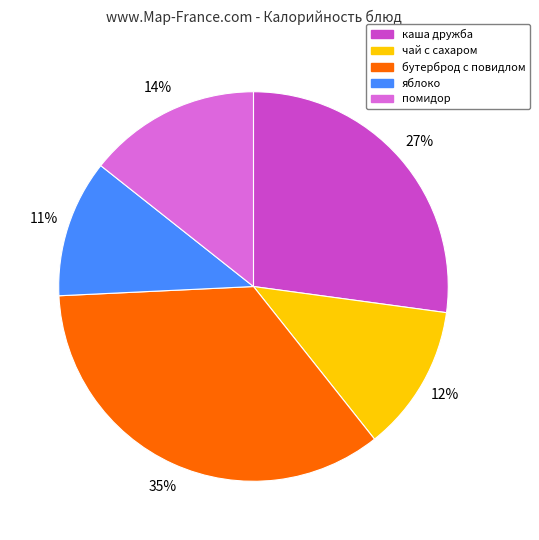

Count the number of slices in the pie.

5